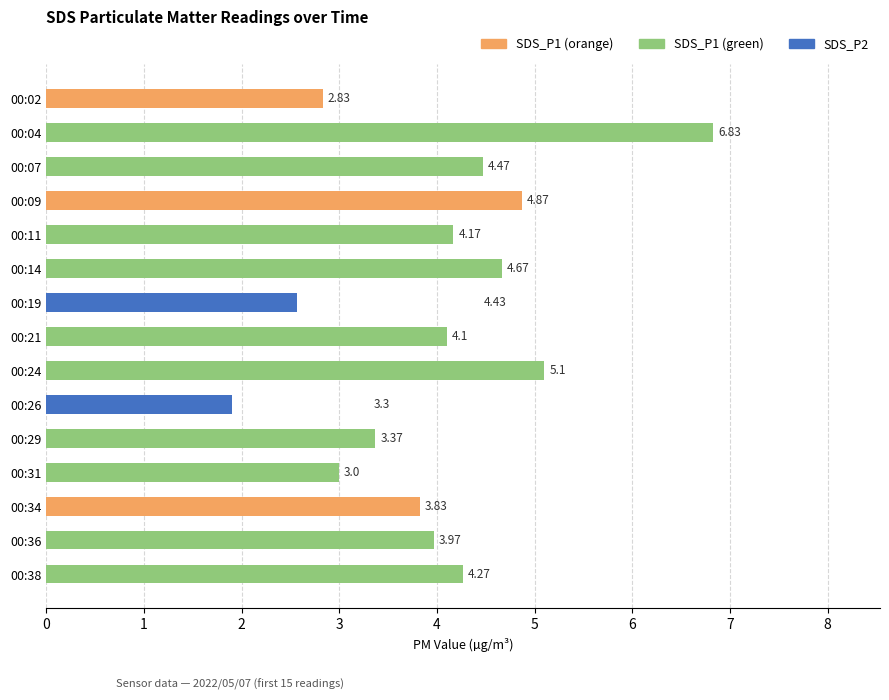

Which series has the largest range (max minus min)?

SDS_P1